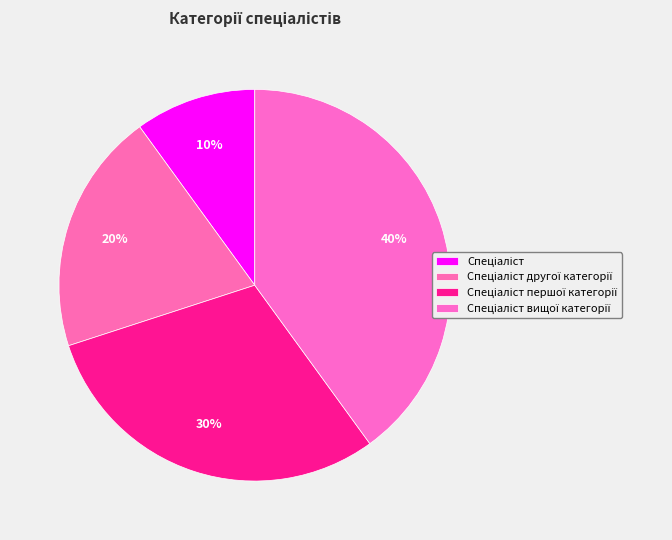

Which slice is the largest?

Спеціаліст вищої категорії